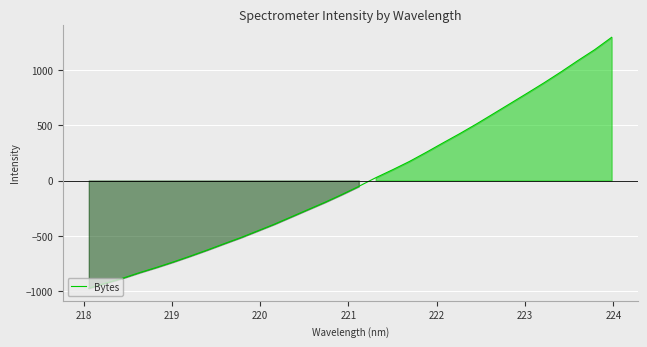

Does the chart display data point markers on the line(s)?

No